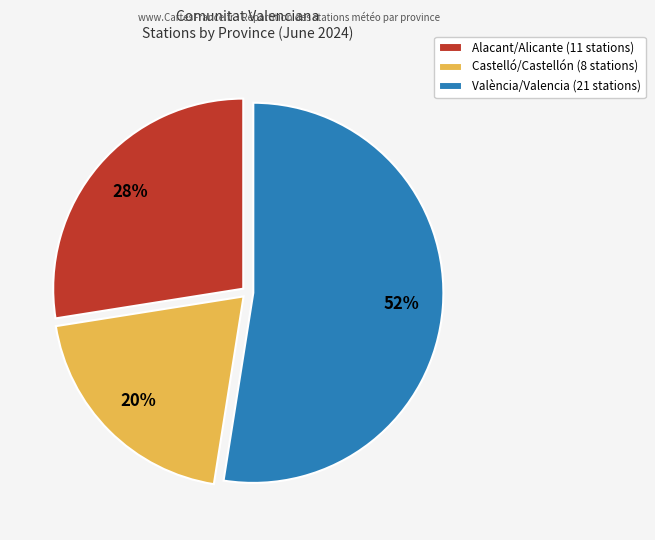

True or false: Alacant/Alicante accounts for 17% of the total.

False